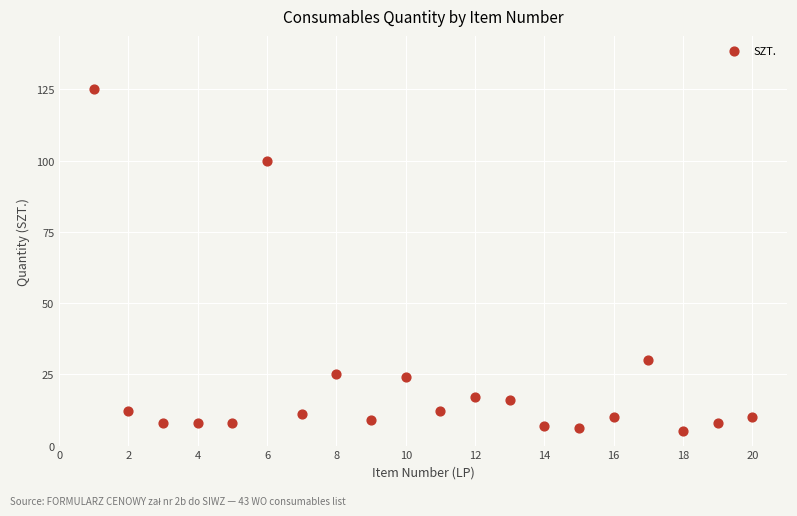

What is the range of X values (max minus min)?

19